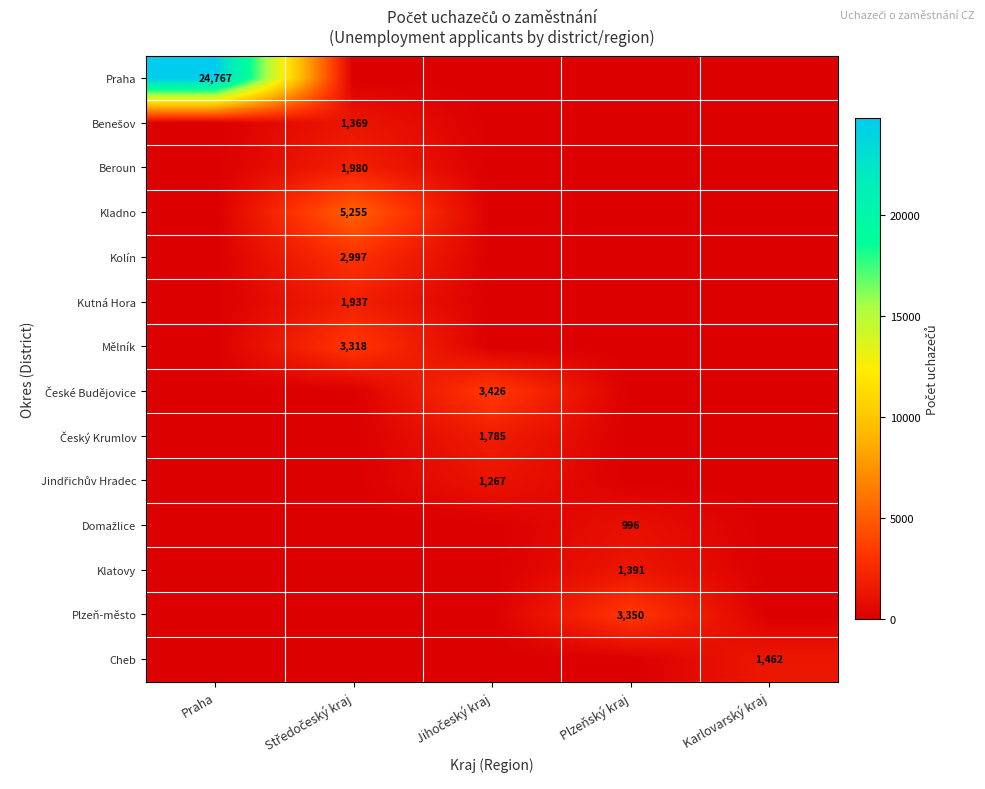

Which series has the largest range (max minus min)?

Praha